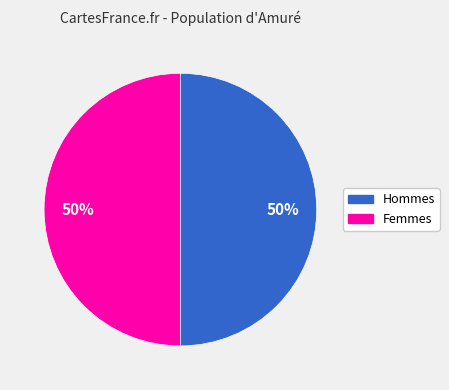

To the nearest percent, what is the average slice percentage?

50%